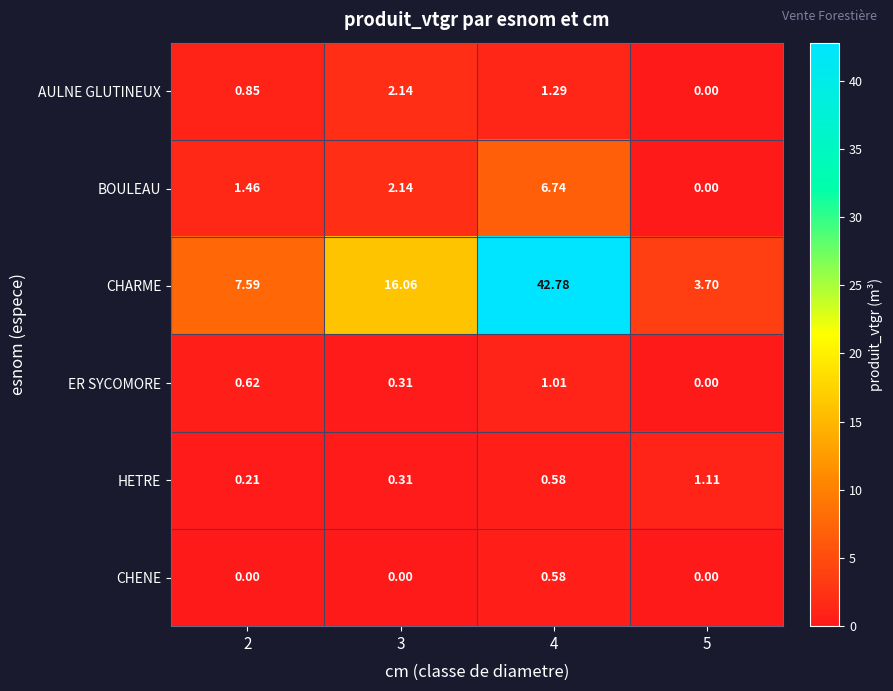

Rank the series by their maximum value, from highest to lowest.

CHARME, BOULEAU, AULNE GLUTINEUX, HETRE, ER SYCOMORE, CHENE